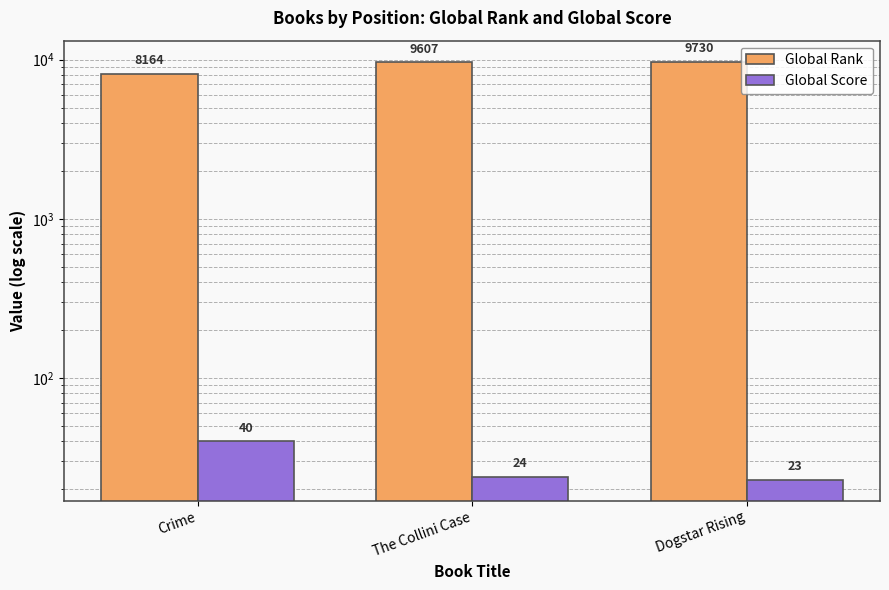

What is the difference between the Global Score values at The Collini Case and Crime?

16